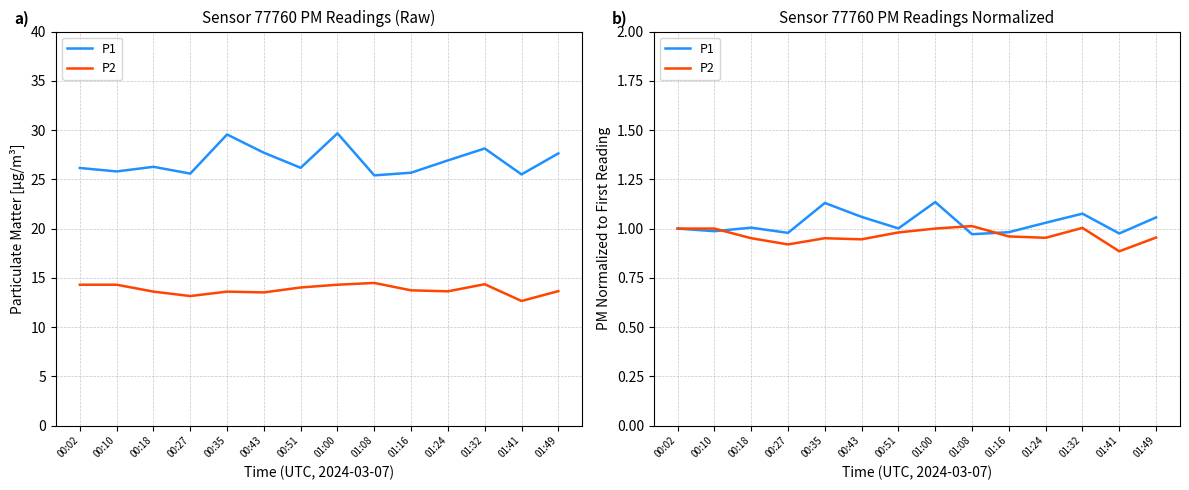

Is this an area chart (filled region under the line)?

No